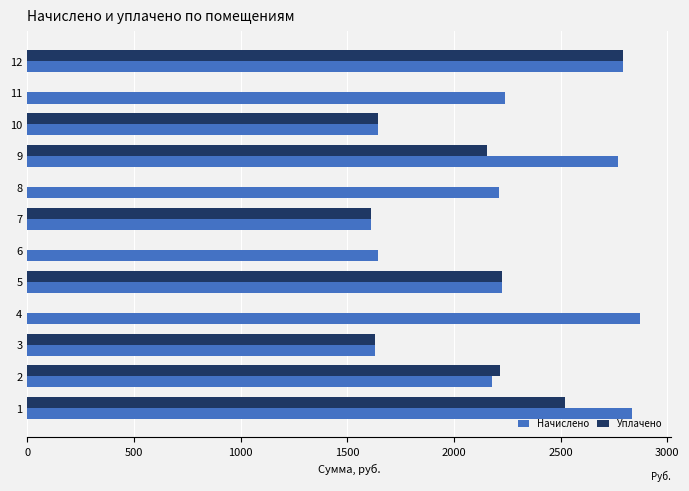

Which series changed the most between 3 and 8?

Уплачено